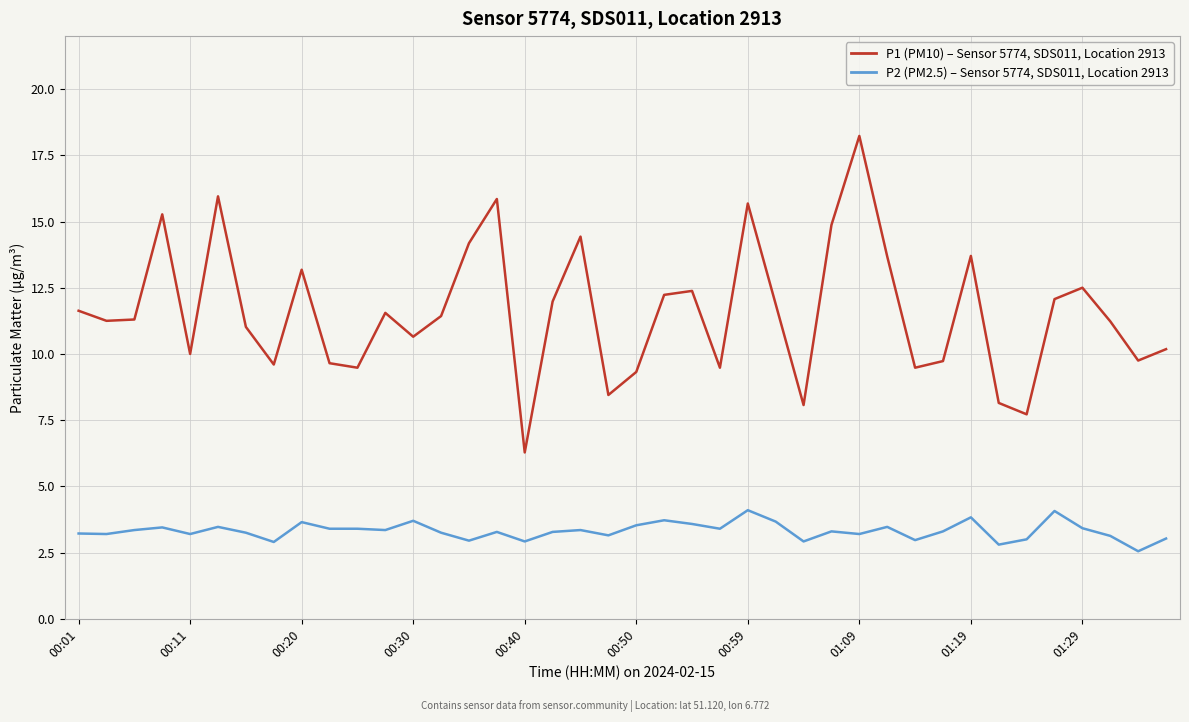

Rank the series by their maximum value, from highest to lowest.

P1 (PM10) – Sensor 5774, SDS011, Location 2913, P2 (PM2.5) – Sensor 5774, SDS011, Location 2913